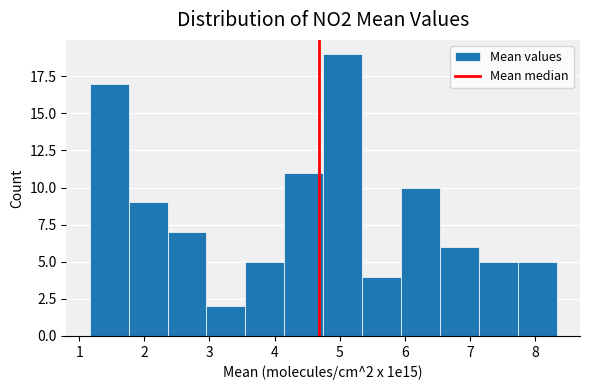

Over which range of the x-axis is the bar tallest?

4.7 to 5.3